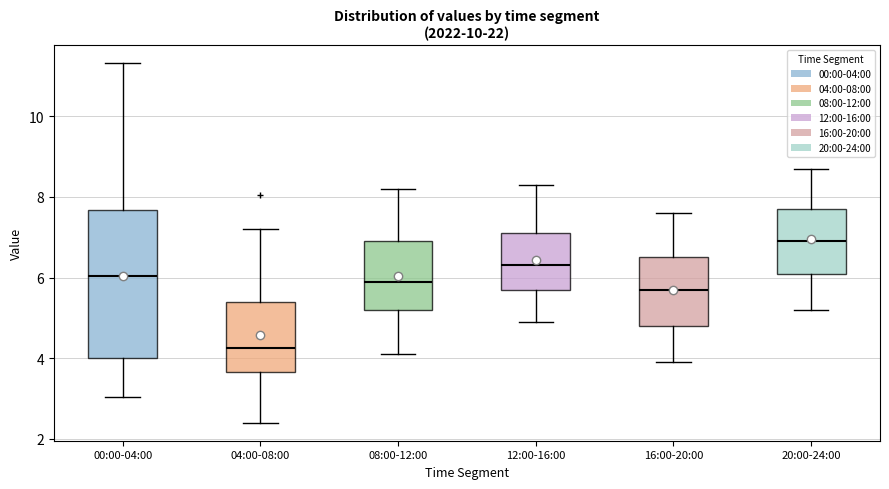

Reading left to right, read every box against the y-axis: the position of its median line, the range the box covers, and the ends of its whiskers. The values are not printed on the chart, so give them approximately, as read against the axis.

00:00-04:00: median 6.0, box 4.0 to 7.6, whiskers 3.0 to 11.4
04:00-08:00: median 4.2, box 3.6 to 5.4, whiskers 2.4 to 7.2
08:00-12:00: median 6.0, box 5.2 to 7.0, whiskers 4.2 to 8.2
12:00-16:00: median 6.4, box 5.8 to 7.2, whiskers 5.0 to 8.4
16:00-20:00: median 5.8, box 4.8 to 6.6, whiskers 4.0 to 7.6
20:00-24:00: median 7.0, box 6.2 to 7.8, whiskers 5.2 to 8.8